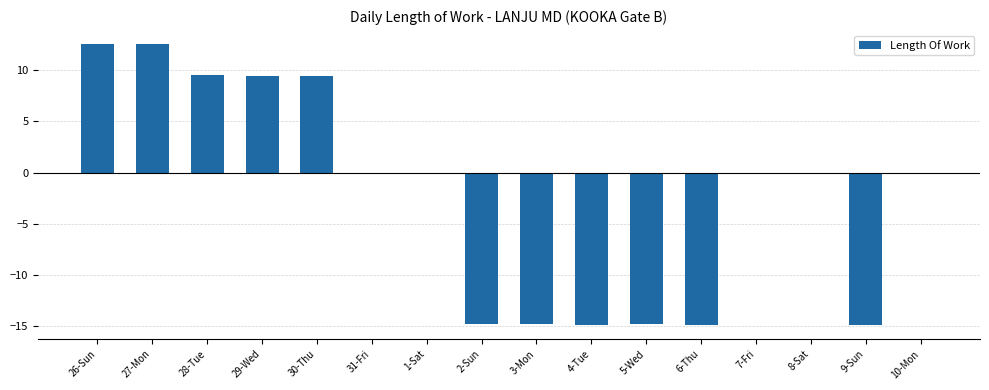

Which has a higher value, 10-Mon or 27-Mon?

27-Mon